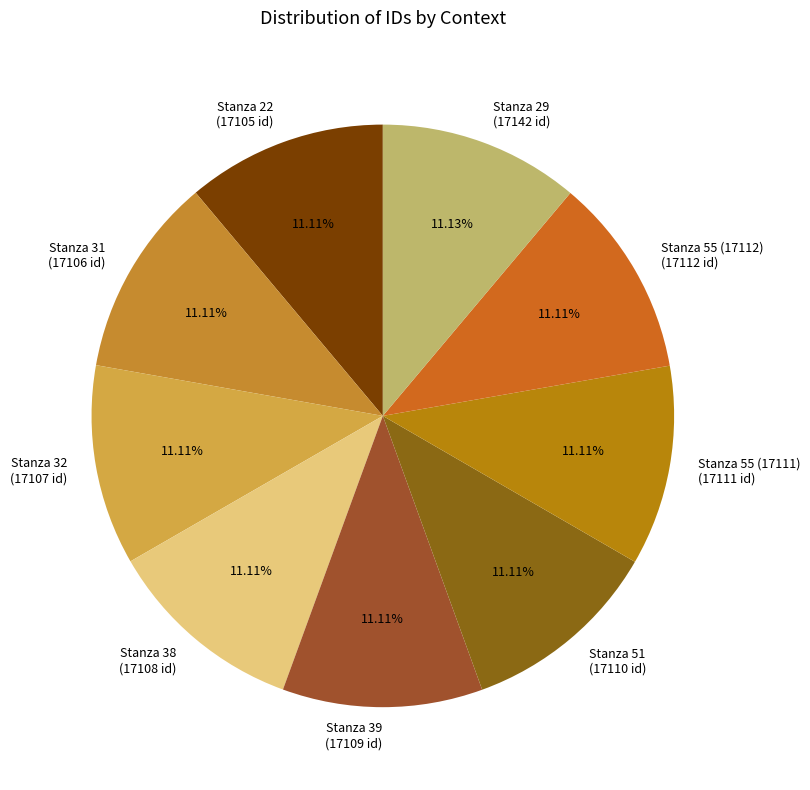

To the nearest percent, what is the average slice percentage?

11%